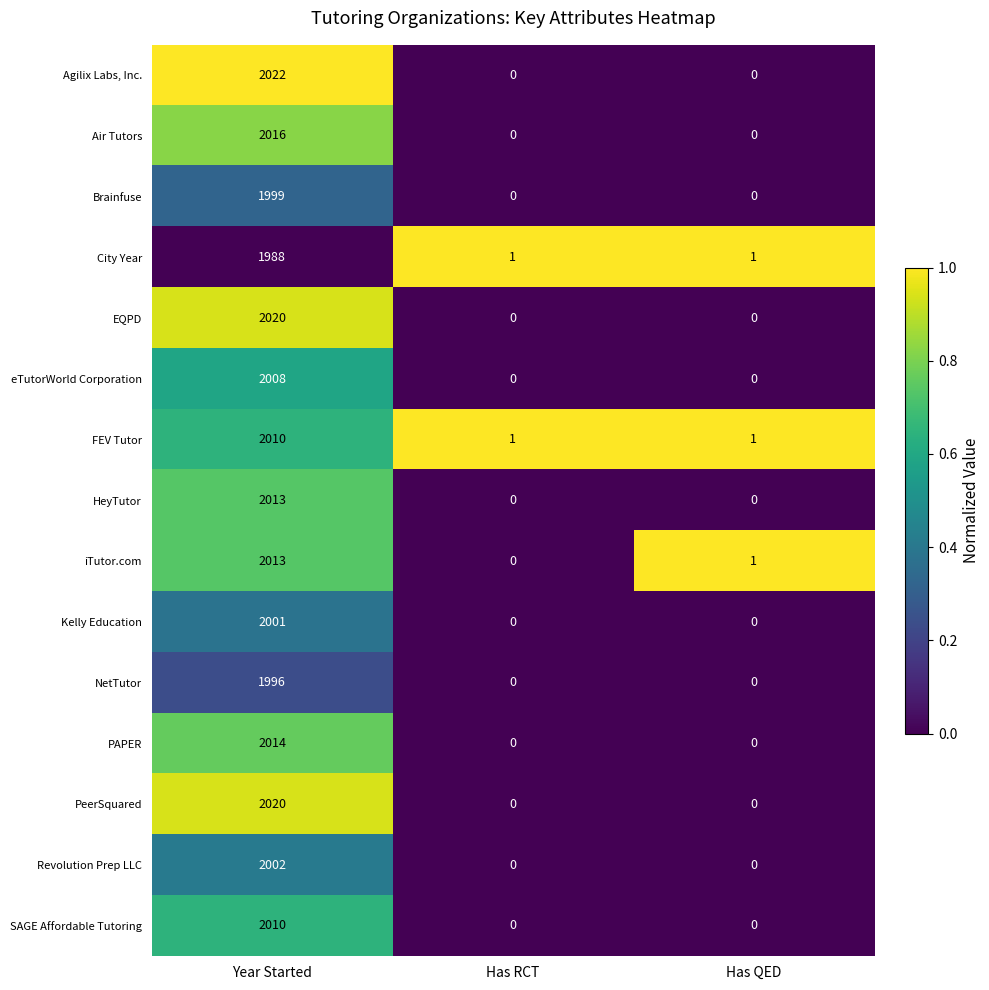

The value of Revolution Prep LLC at Has QED is 0. True or false?

True